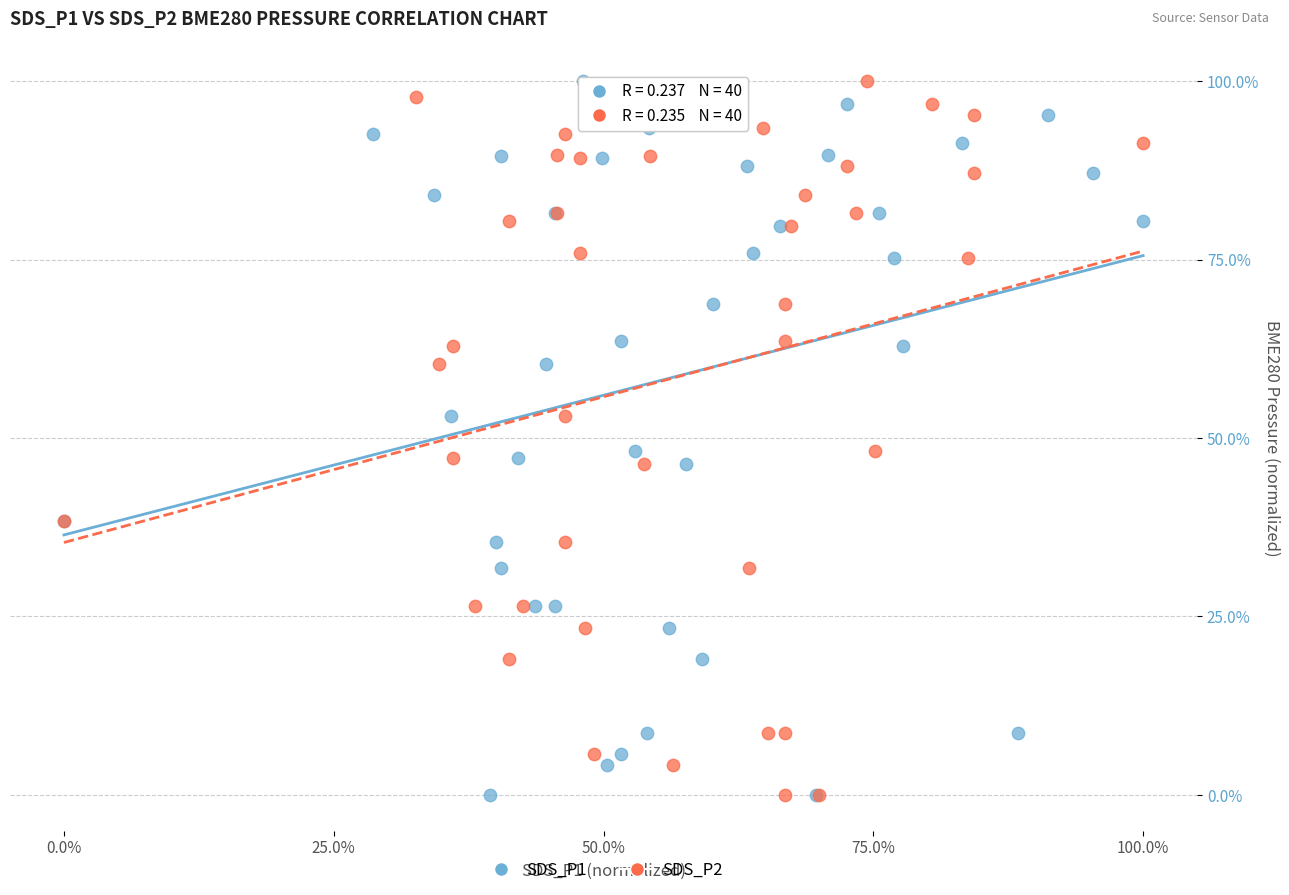

What are all the series names shown in the legend?

SDS_P1, SDS_P2